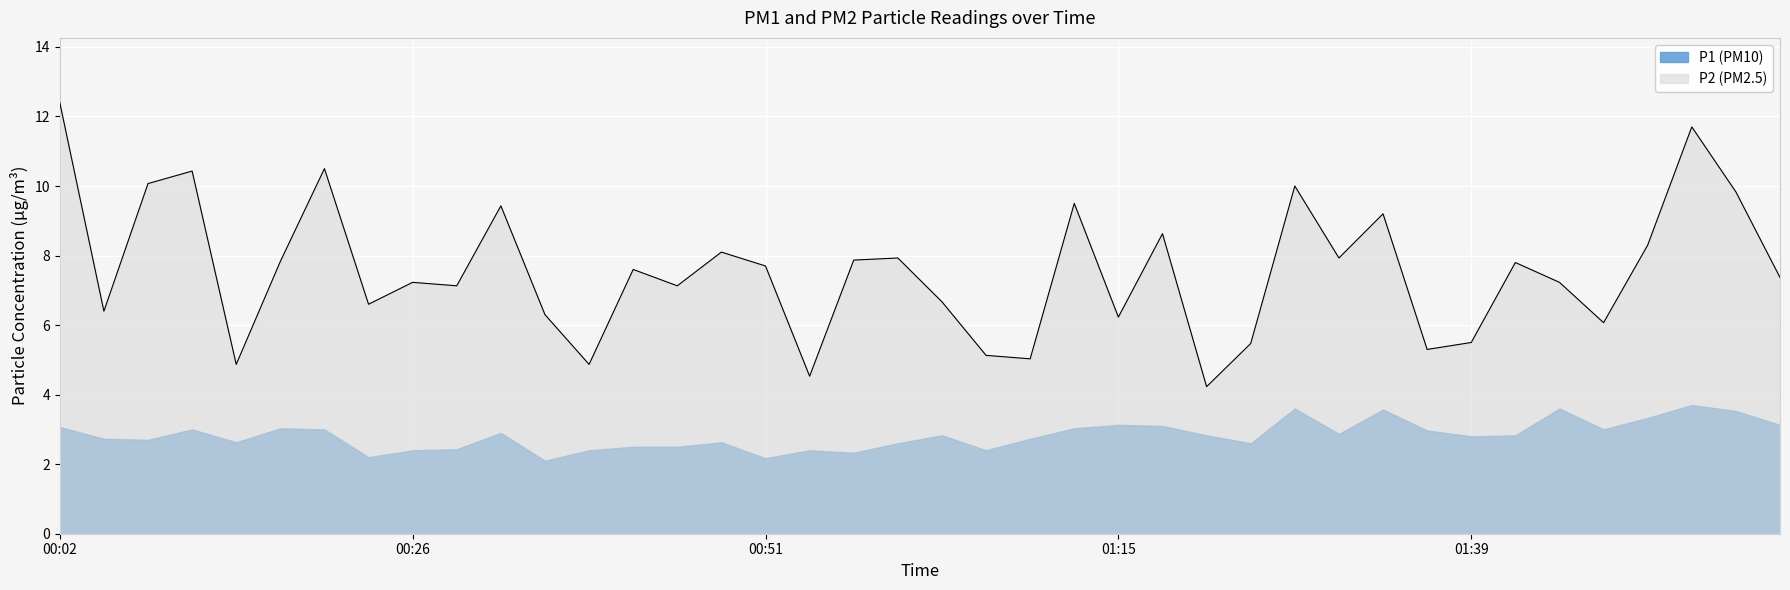

Count the number of categories in the chart.

40